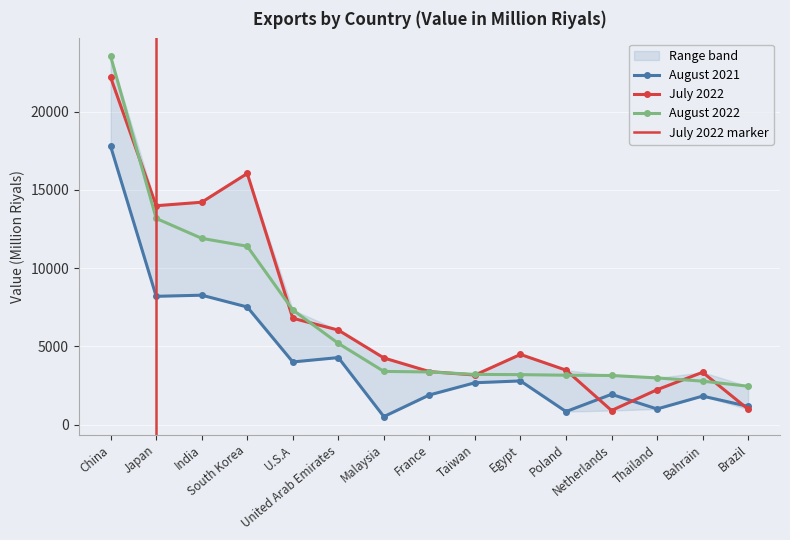

At which category is the sum across all series the highest?

China